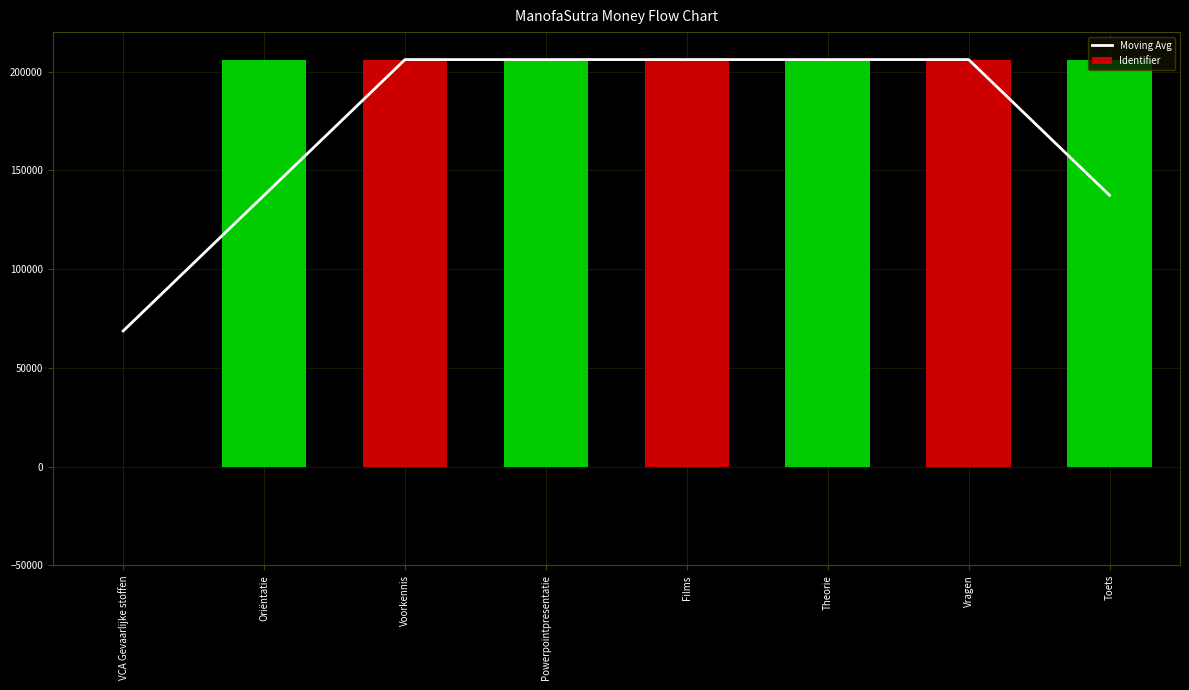

What is the average value of the Identifier series?

180332